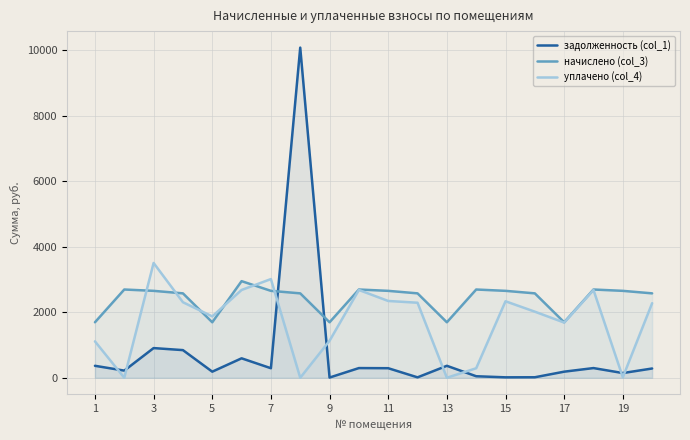

How many distinct data groups are displayed?

3